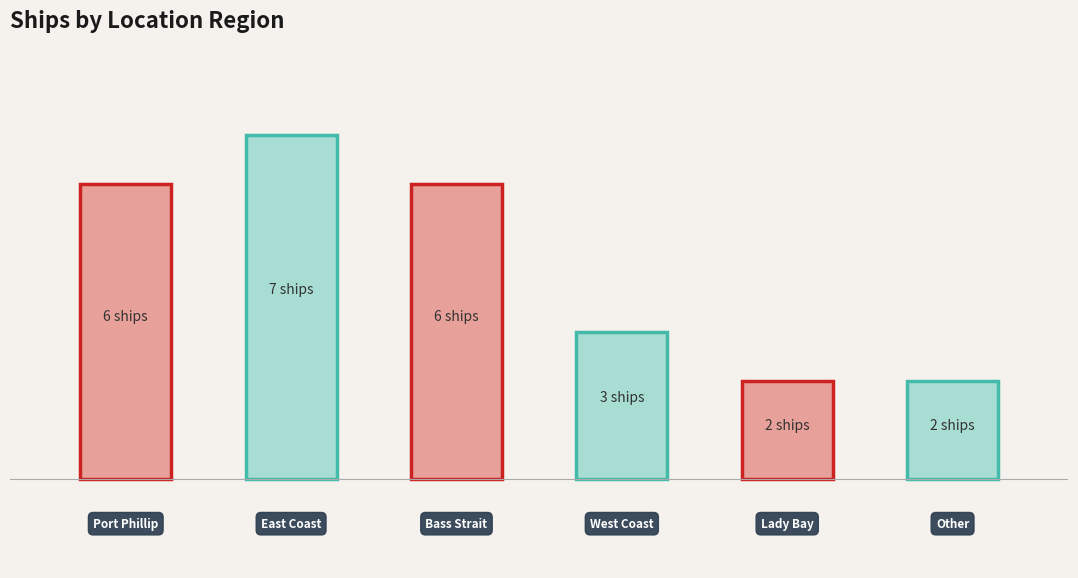

What is the value of the 4th bar from the left?

3